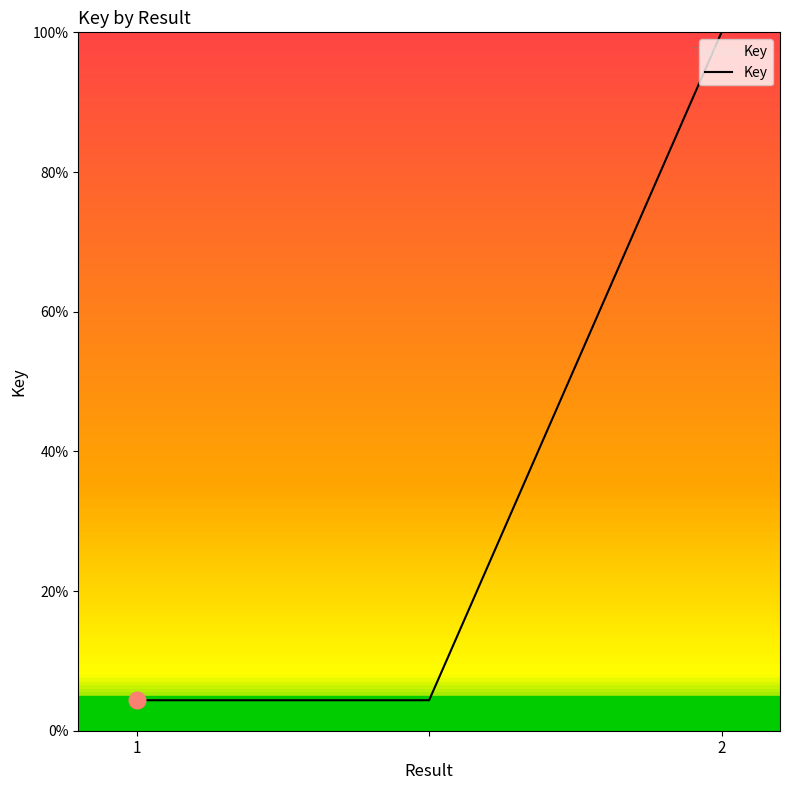

What is the smallest value displayed?

4.4